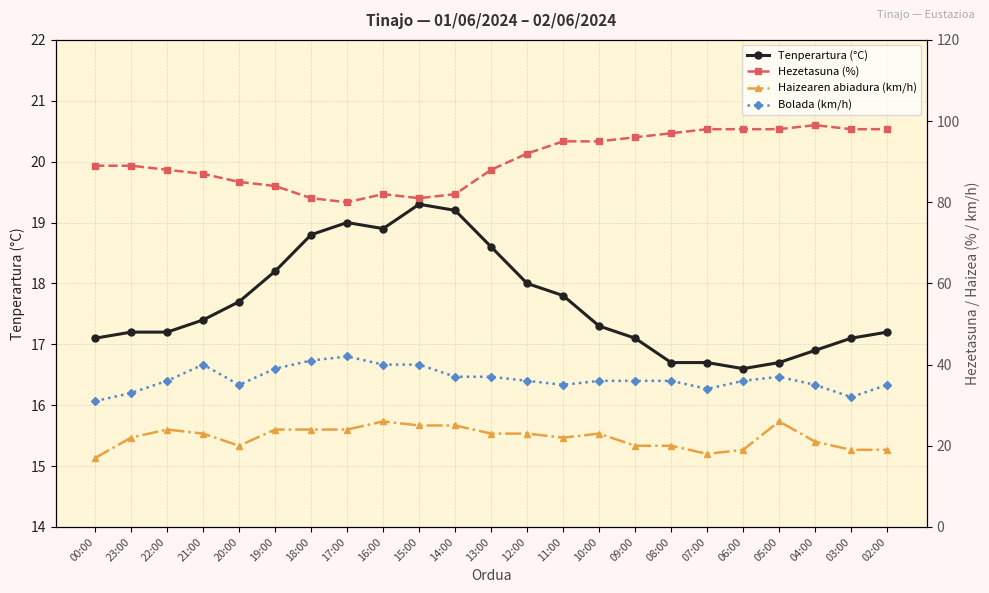

Which series has the widest spread of values?

Hezetasuna (%)